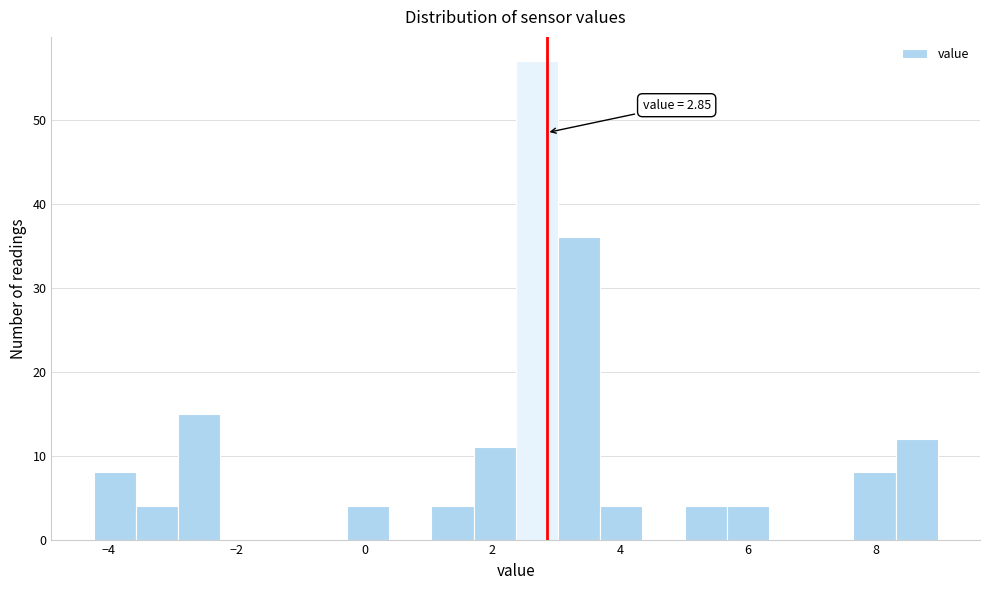

Around what value on the x-axis is the tallest bar? Give the approximate position of its centre, as read against the axis.

2.6